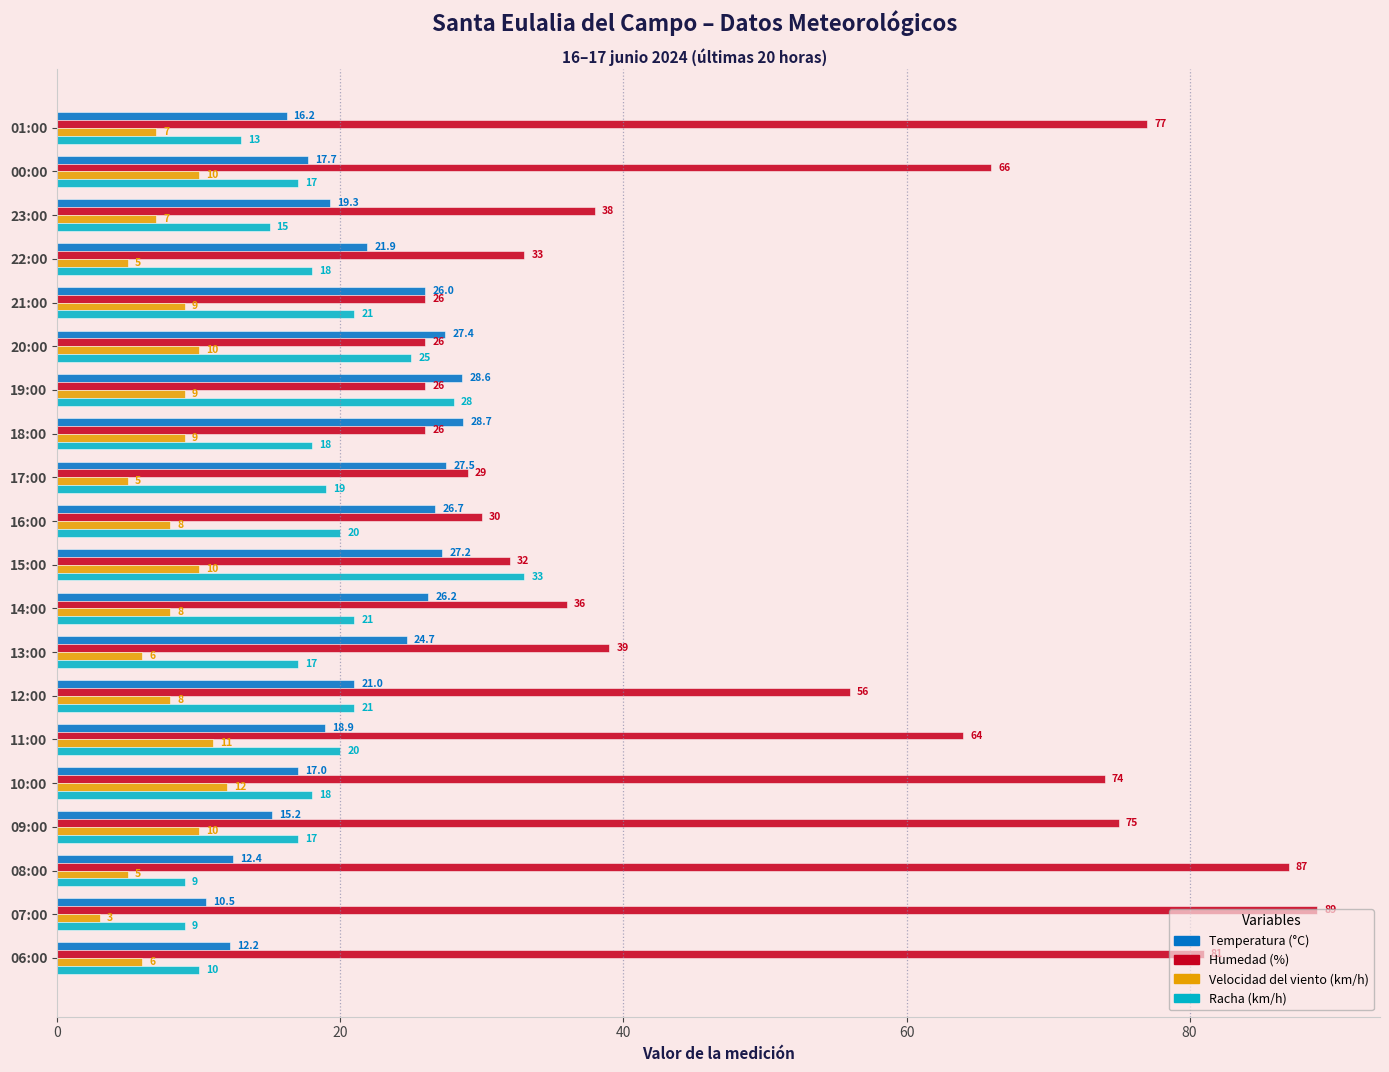

Rank the series by their maximum value, from highest to lowest.

Humedad (%), Racha (km/h), Temperatura (°C), Velocidad del viento (km/h)